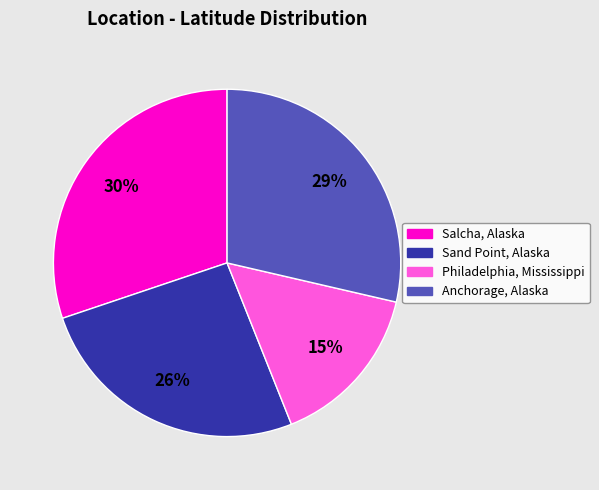

Between Salcha, Alaska and Philadelphia, Mississippi, which is larger?

Salcha, Alaska